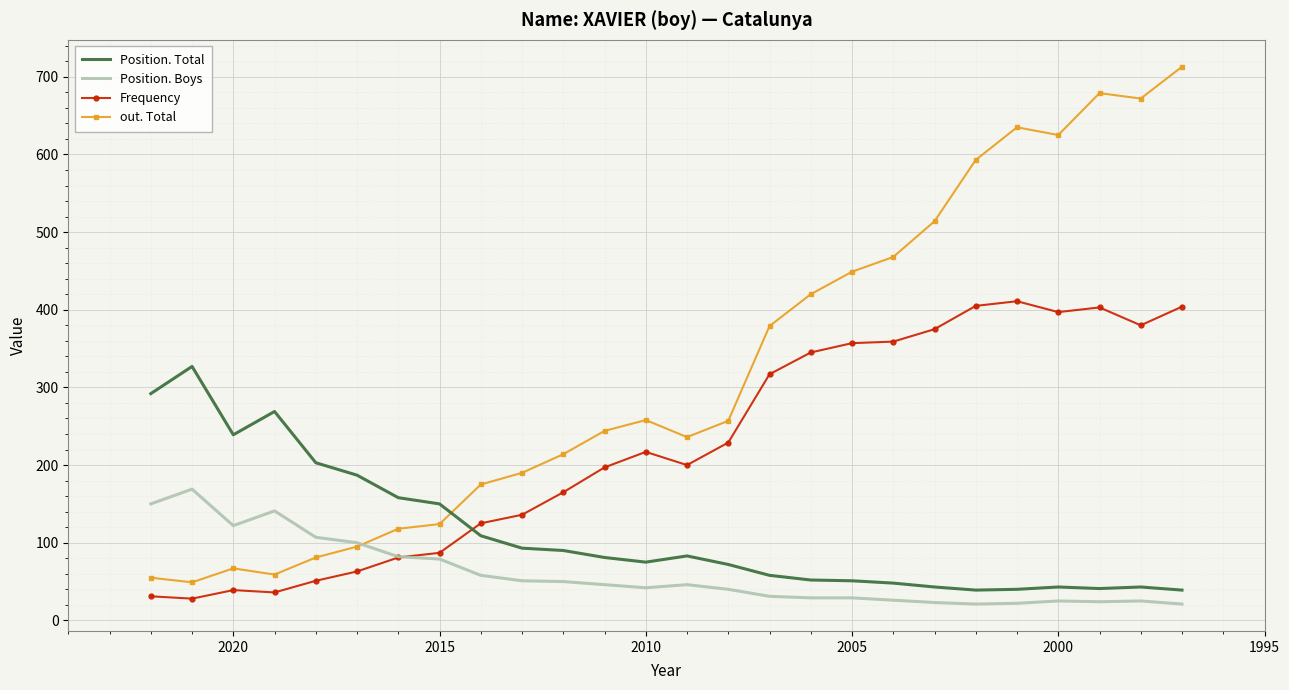

Reading right to left, extract all data points from this chart.

Position. Total: 39	43	41	43	40	39	43	48	51	52	58	72	83	75	81	90	93	109	150	158	187	203	269	239	327	292
Position. Boys: 21	25	24	25	22	21	23	26	29	29	31	40	46	42	46	50	51	58	79	82	100	107	141	122	169	150
Frequency: 404	380	403	397	411	405	375	359	357	345	317	229	200	217	197	165	136	125	87	81	63	51	36	39	28	31
out. Total: 713	672	679	625	635	593	514	468	449	420	379	257	236	258	244	214	190	175	124	118	95	81	59	67	49	55